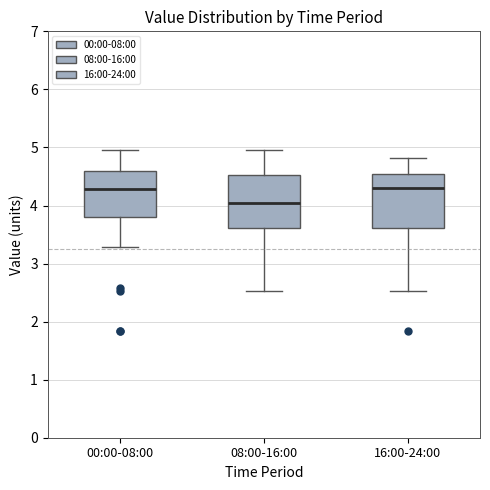

Reading left to right, transcribe this box plot: for each box, give where its median line is, the range the box spans, and where its two whiskers end, as read against the y-axis. The values are not printed on the chart, so give them approximately, as read against the axis.

00:00-08:00: median 4.3, box 3.8 to 4.6, whiskers 3.3 to 5.0
08:00-16:00: median 4.0, box 3.6 to 4.5, whiskers 2.5 to 5.0
16:00-24:00: median 4.3, box 3.6 to 4.5, whiskers 2.5 to 4.8